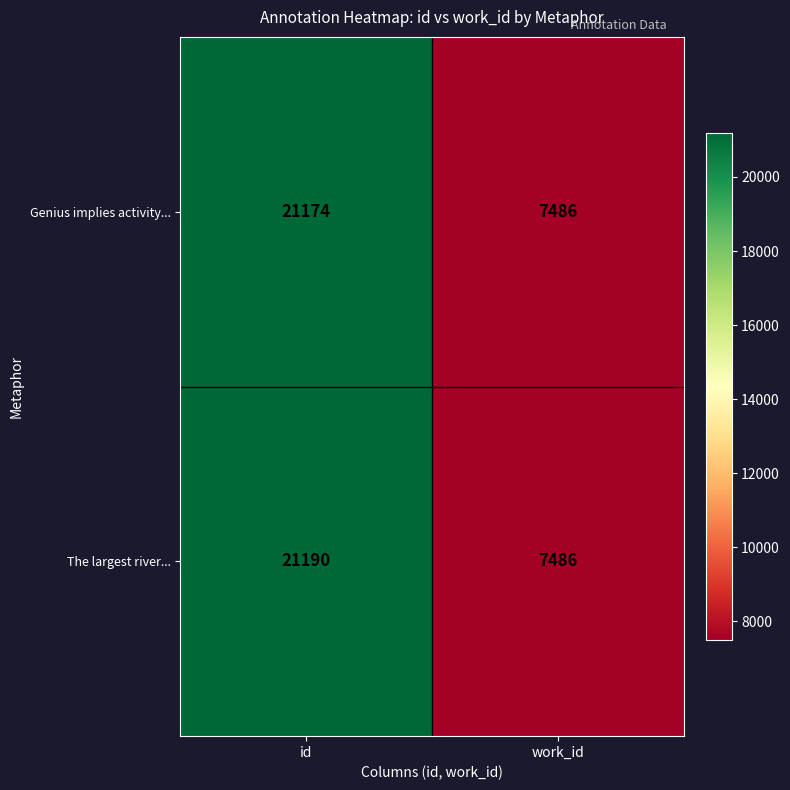

Which series has the largest range (max minus min)?

The largest river...